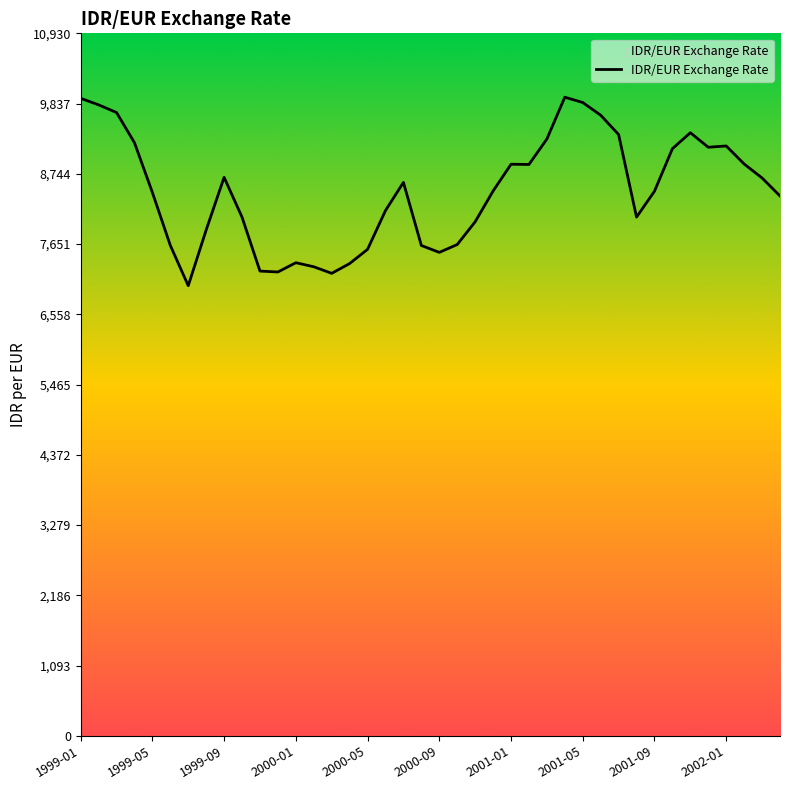

What is the minimum value shown in the chart?

7003.9